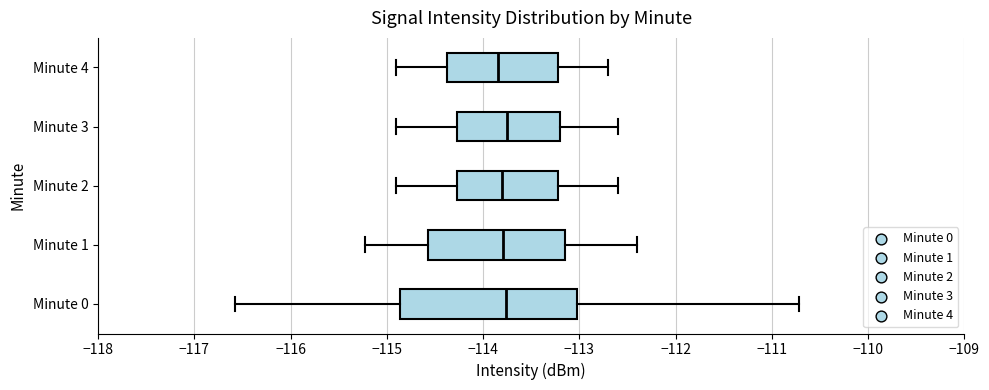

Where does the left whisker of the box for Minute 1 end on the x-axis? The values are not printed on the chart, so give them approximately, as read against the axis.

-115.2